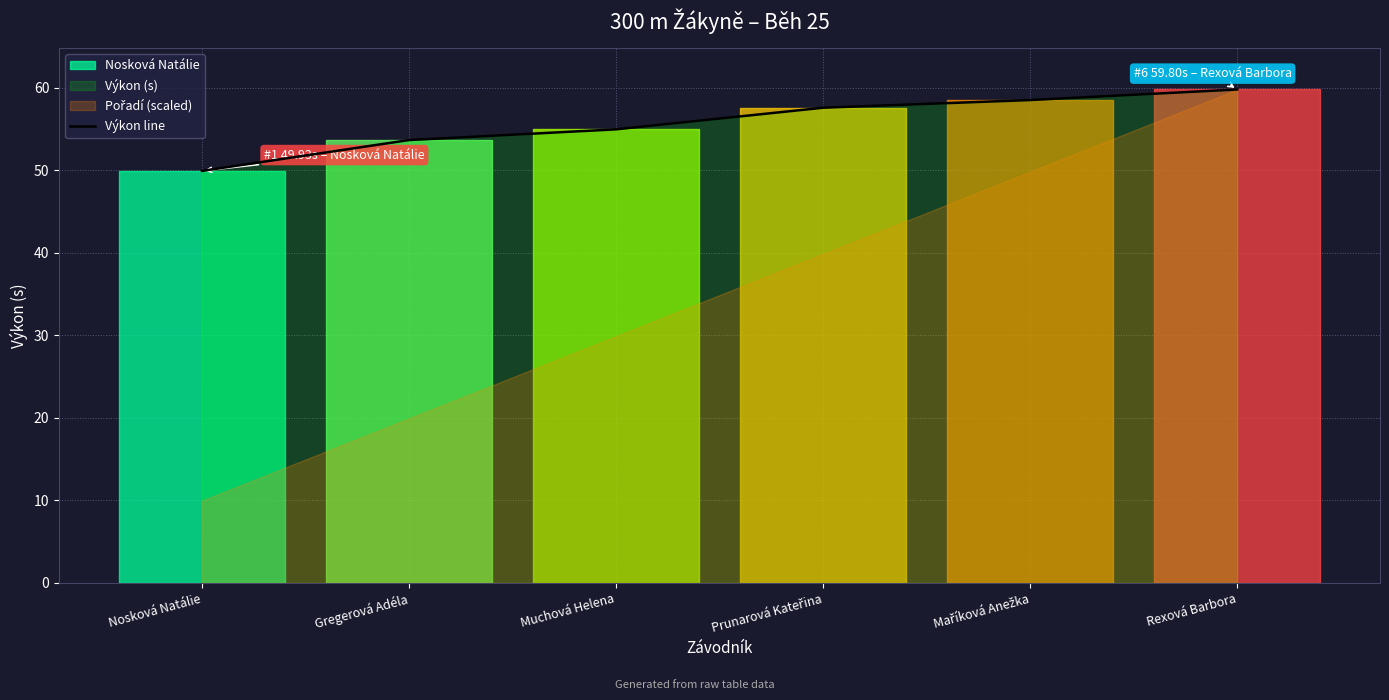

List the labels in order of value, smallest first.

Nosková Natálie, Gregerová Adéla, Muchová Helena, Prunarová Kateřina, Maříková Anežka, Rexová Barbora